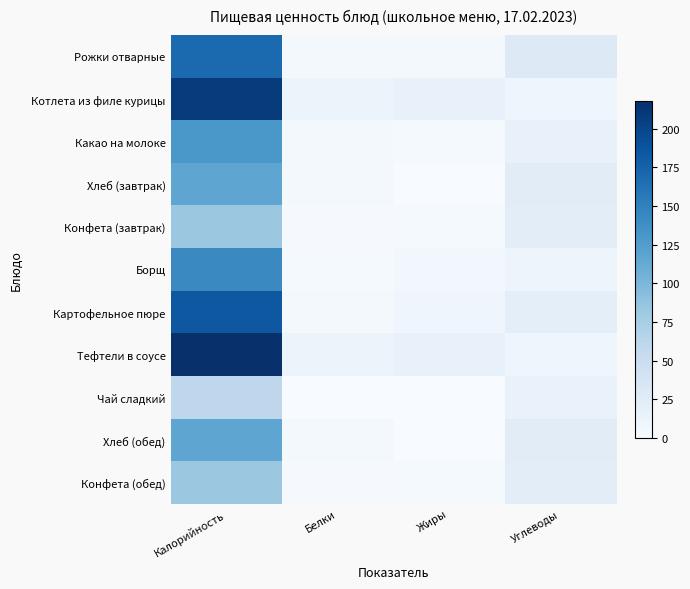

Reading right to left, extract all data points from this chart.

Рожки отварные: Углеводы=28.3	Жиры=4.2	Белки=4.4	Калорийность=168.9
Котлета из филе курицы: Углеводы=8.7	Жиры=16.6	Белки=12.8	Калорийность=207.8
Какао на молоке: Углеводы=15.9	Жиры=3.4	Белки=3.8	Калорийность=130.8
Хлеб (завтрак): Углеводы=24.6	Жиры=0.4	Белки=3.8	Калорийность=116.9
Конфета (завтрак): Углеводы=22.3	Жиры=2.9	Белки=2.2	Калорийность=83.3
Борщ: Углеводы=10.8	Жиры=6.7	Белки=3.1	Калорийность=142.3
Картофельное пюре: Углеводы=21.8	Жиры=8.8	Белки=4.2	Калорийность=184.0
Тефтели в соусе: Углеводы=8.7	Жиры=16.6	Белки=12.8	Калорийность=217.8
Чай сладкий: Углеводы=15.0	Жиры=0.0	Белки=0.1	Калорийность=60.0
Хлеб (обед): Углеводы=24.6	Жиры=0.4	Белки=3.8	Калорийность=116.9
Конфета (обед): Углеводы=22.3	Жиры=2.9	Белки=2.2	Калорийность=83.3